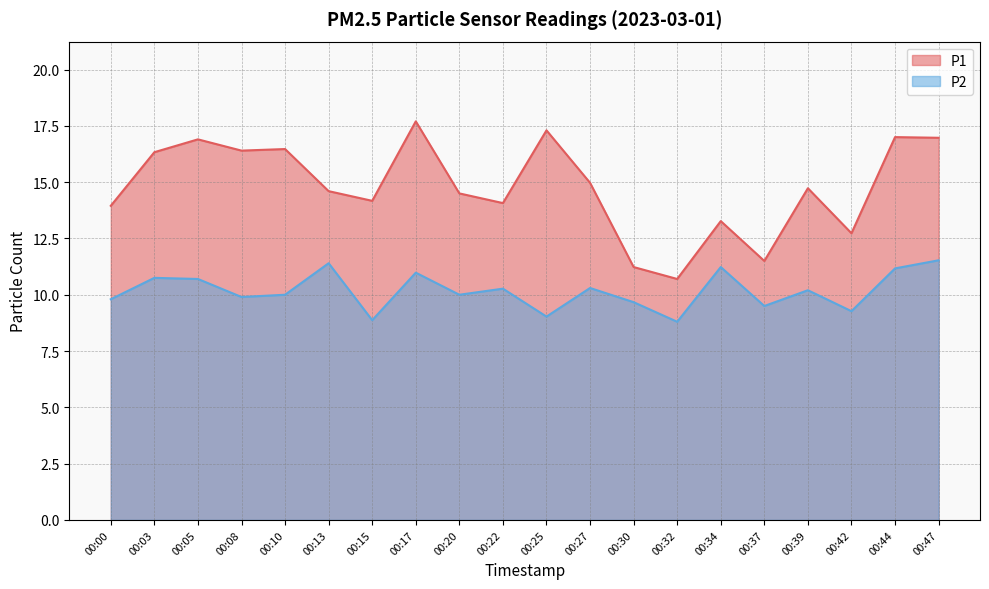

What is the value of the P1 point at the 12th from the left?

15.0